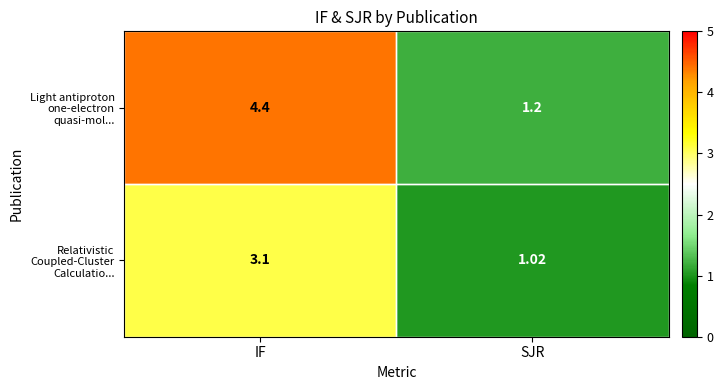

List the series in order of their peak value, highest first.

Light antiproton one-electron quasi-mol..., Relativistic Coupled-Cluster Calculatio...